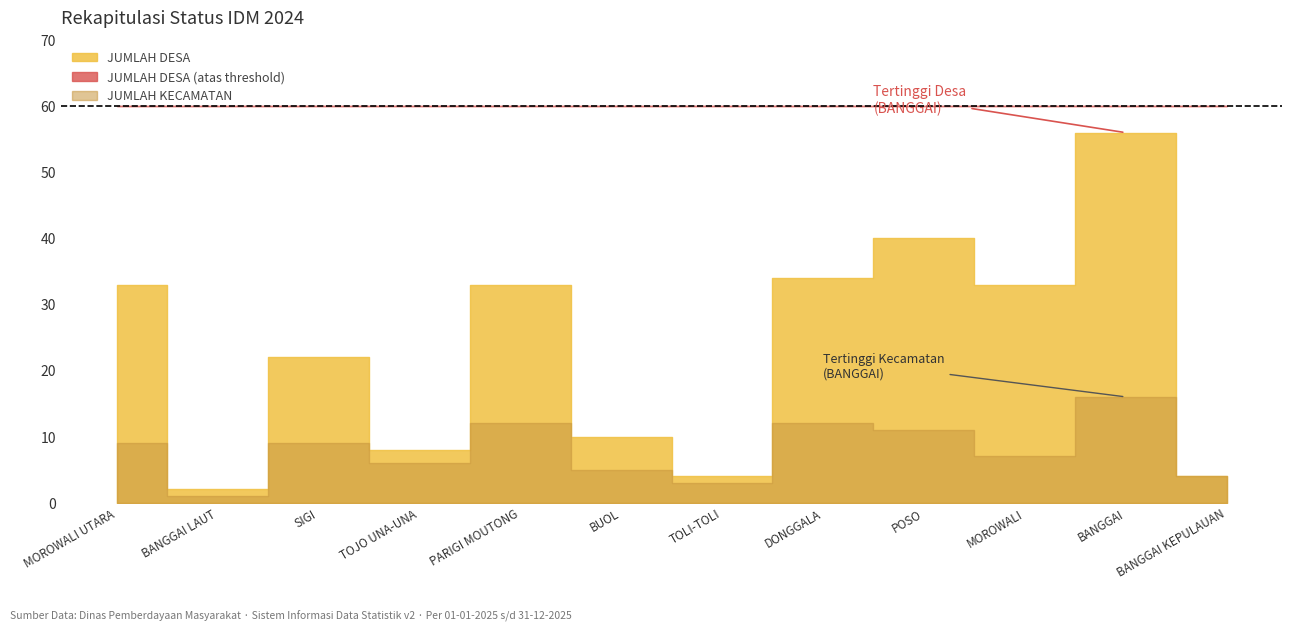

What is the difference between the maximum and minimum values in the JUMLAH DESA series?

54